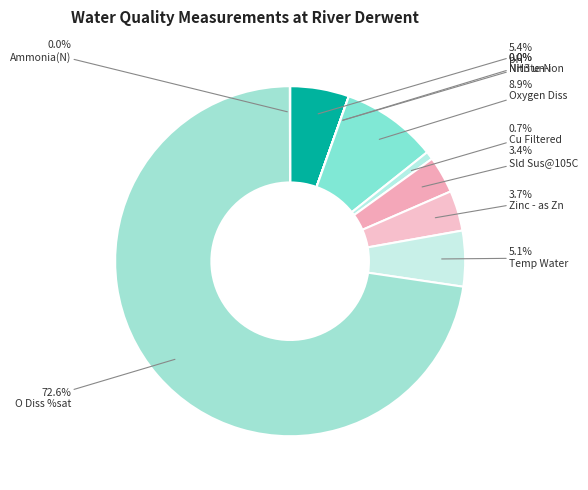

Which category has the smallest portion of the pie?

NH3 un-ion